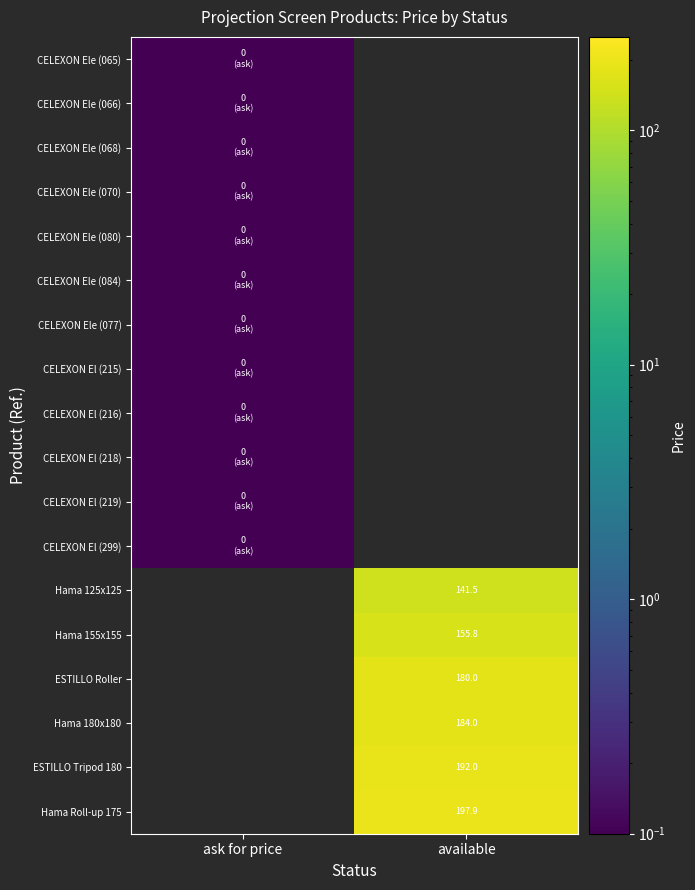

Is it true that ESTILLO Tripod 180 equals 113.4 at ask for price?

False